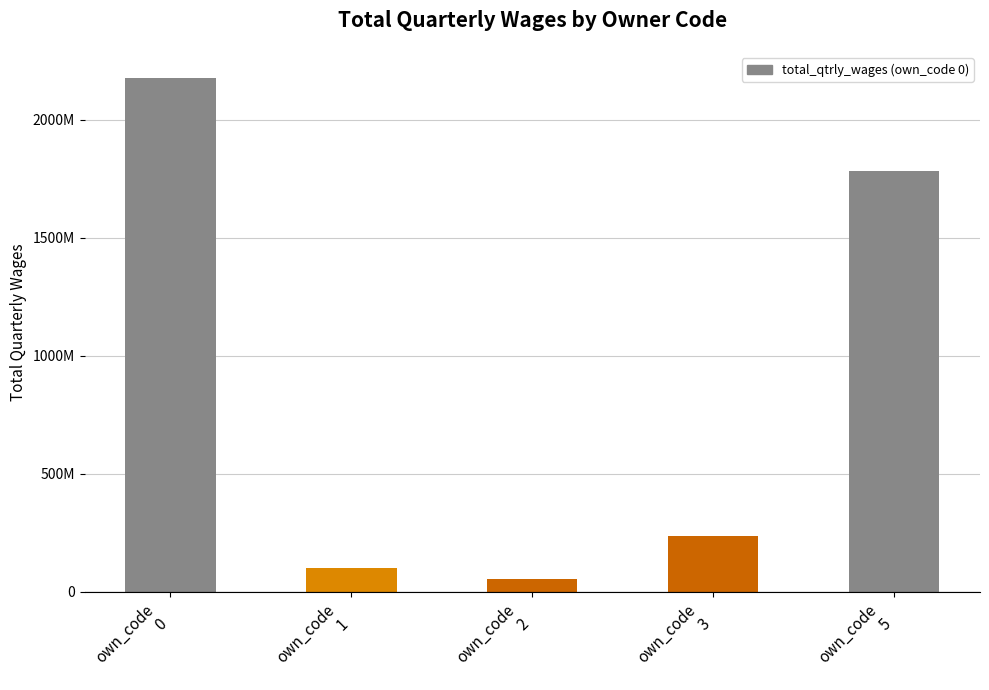

Does the chart contain any negative values?

No